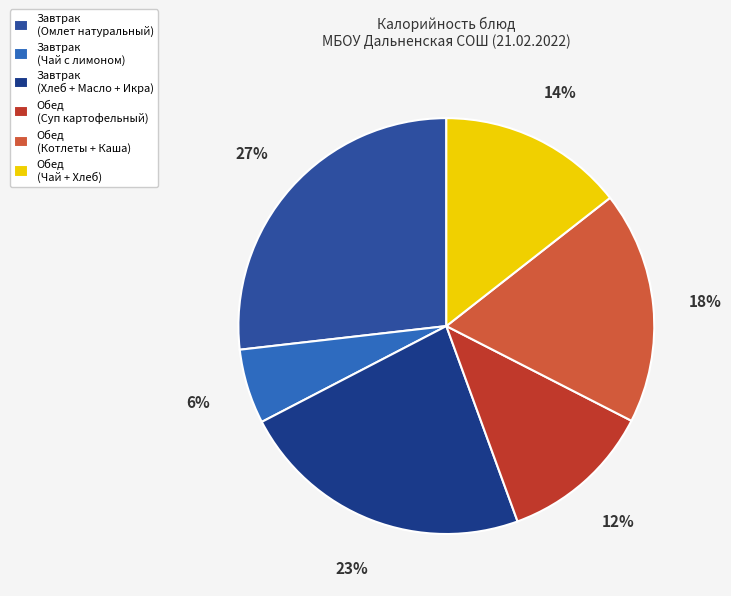

Count the number of slices in the pie.

6